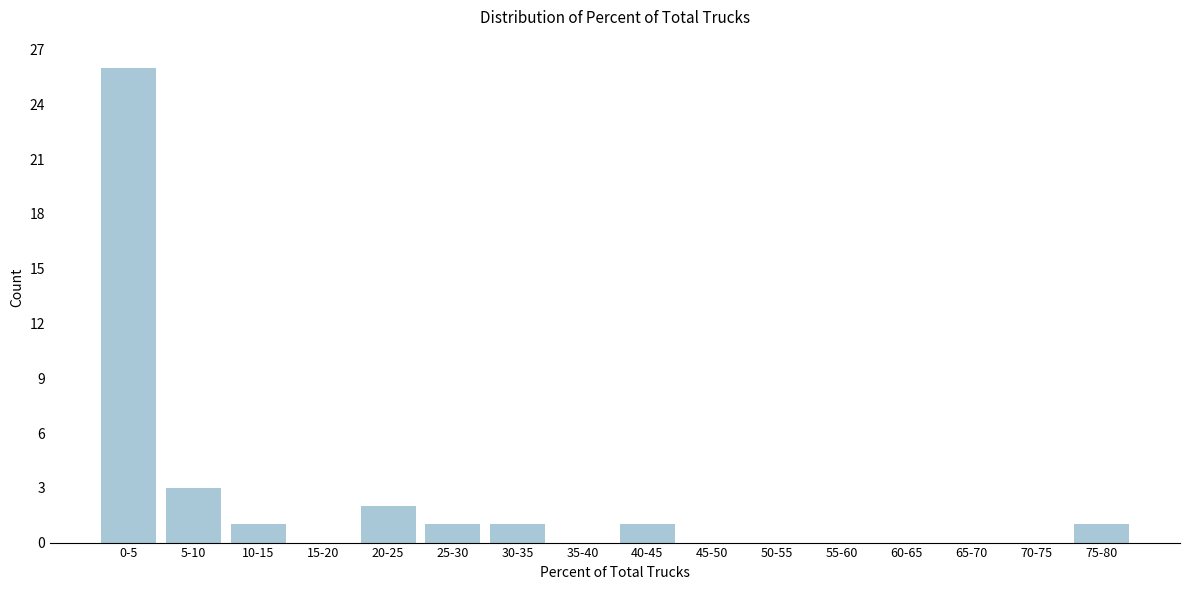

Reading left to right, what are all the values shown in this chart?

0-5=26	5-10=3	10-15=1	15-20=0	20-25=2	25-30=1	30-35=1	35-40=0	40-45=1	45-50=0	50-55=0	55-60=0	60-65=0	65-70=0	70-75=0	75-80=1